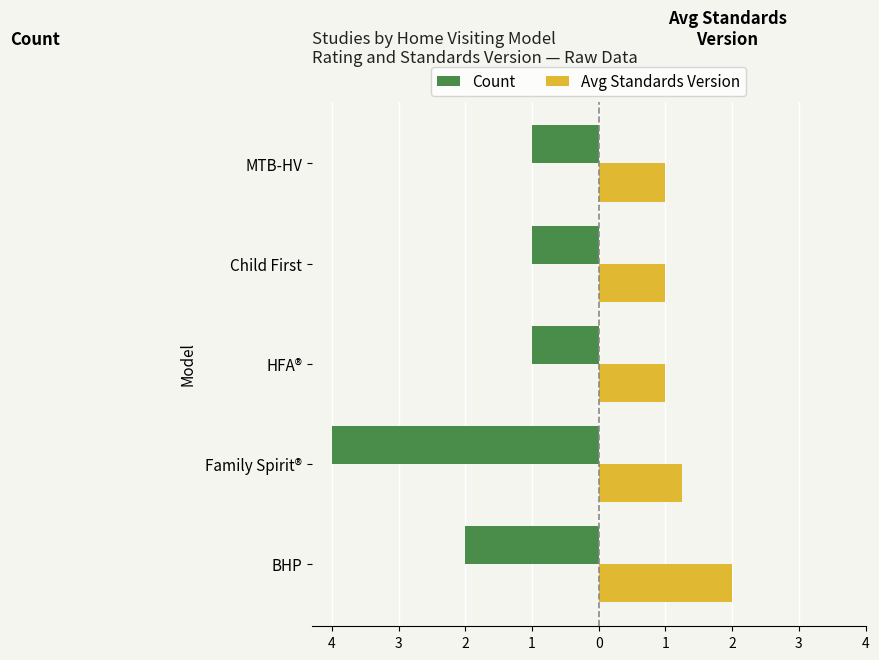

Which series has the largest range (max minus min)?

Count